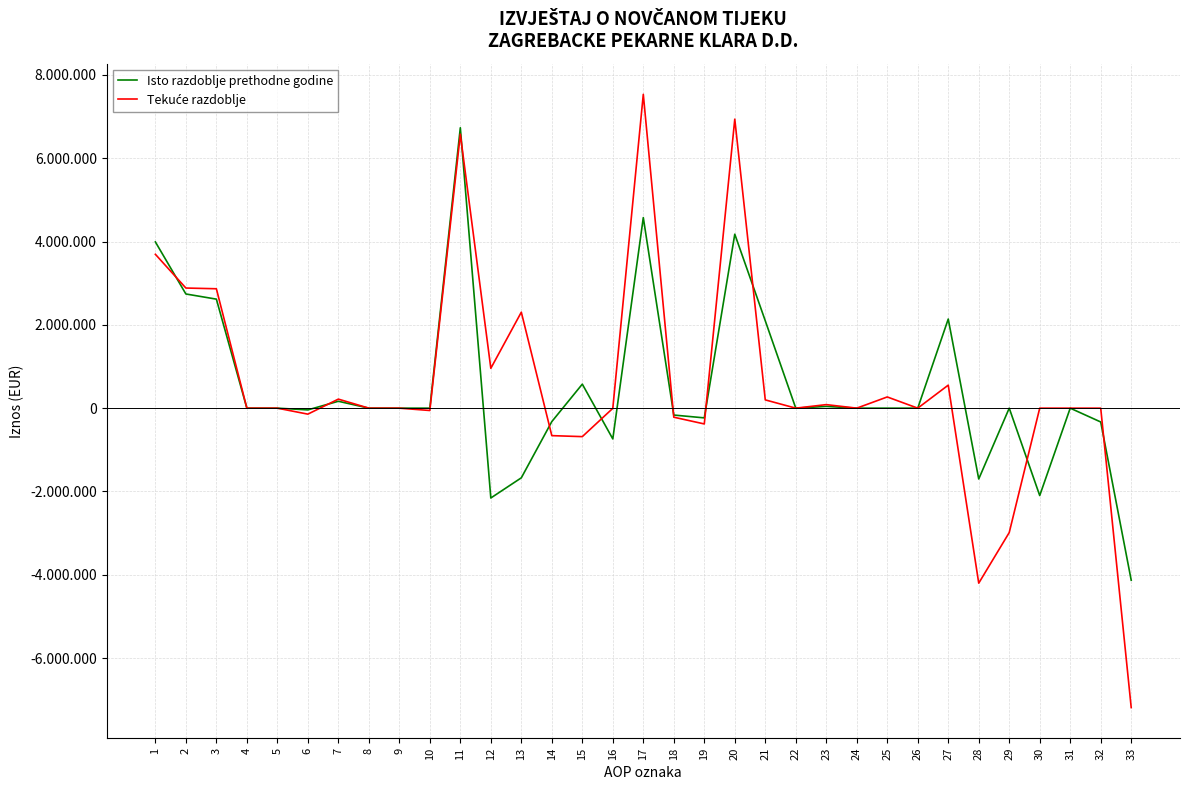

In Tekuće razdoblje, how many points are lower than both neighbors (excluding endpoints)?

9